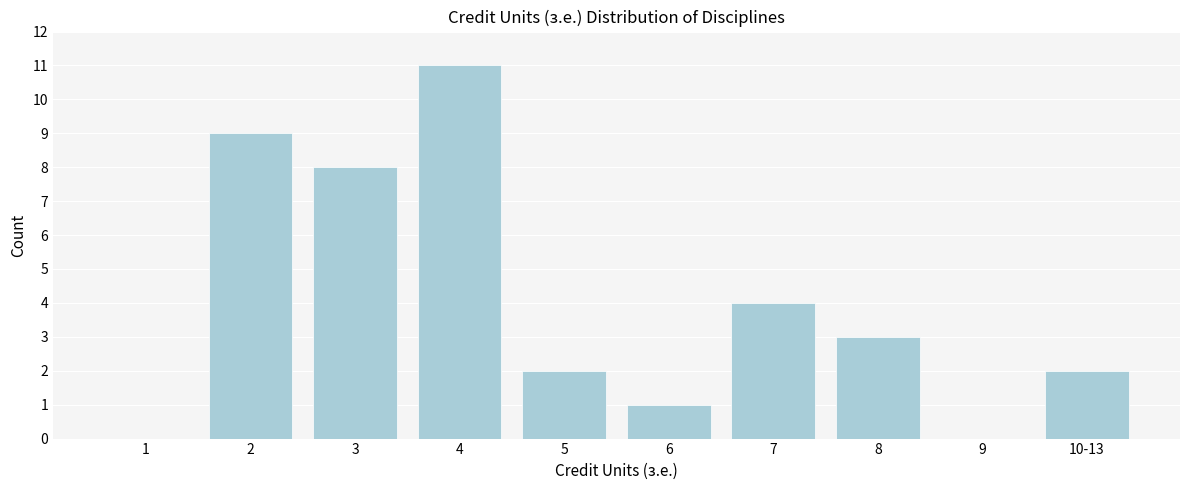

Reading left to right, extract all data points from this chart.

1=0	2=9	3=8	4=11	5=2	6=1	7=4	8=3	9=0	10-13=2